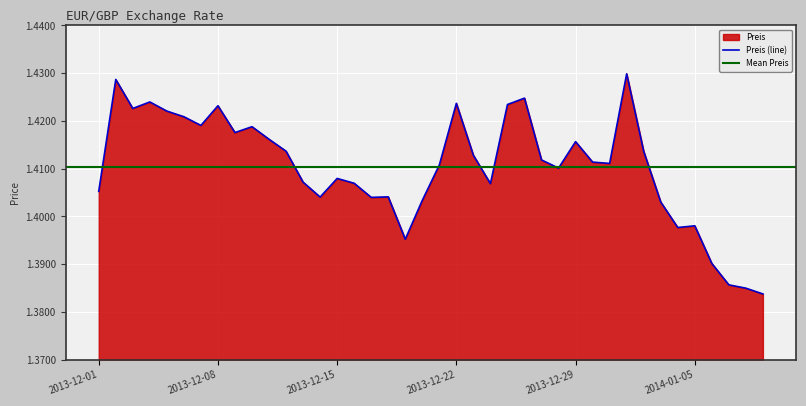

What is the sum of all values?

56.4